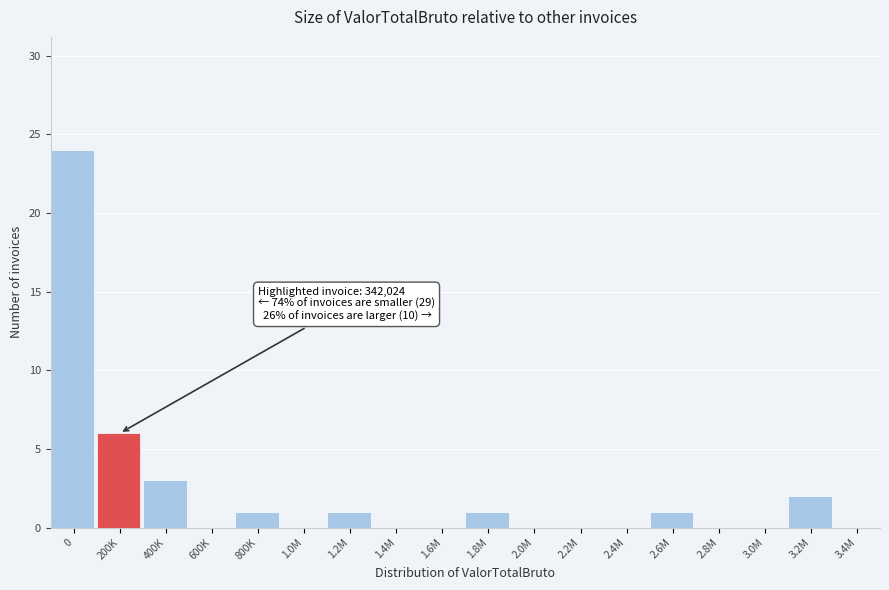

Reading left to right, transcribe all the data shown in this chart.

0=24	200K=6	400K=3	600K=0	800K=1	1.0M=0	1.2M=1	1.4M=0	1.6M=0	1.8M=1	2.0M=0	2.2M=0	2.4M=0	2.6M=1	2.8M=0	3.0M=0	3.2M=2	3.4M=0